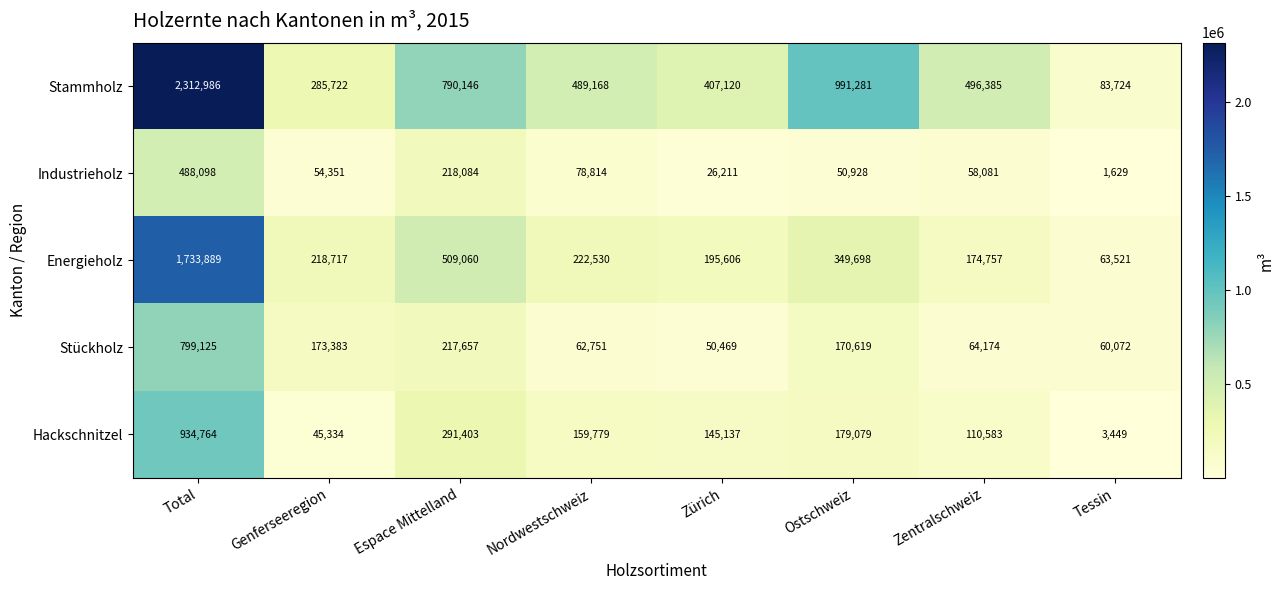

The value of Stammholz at Nordwestschweiz is 129244. True or false?

False